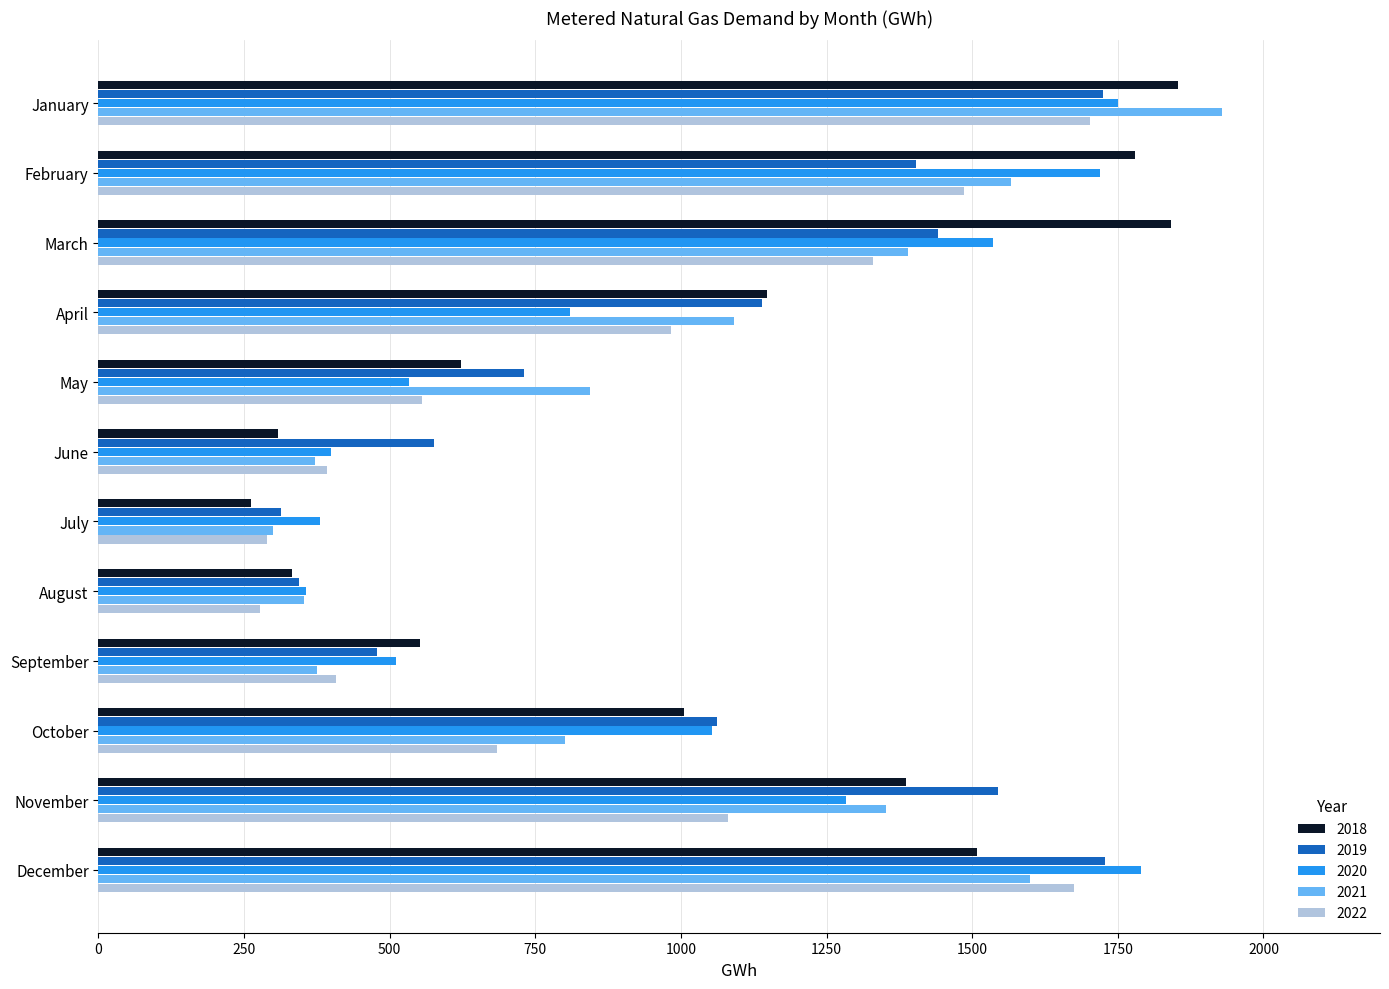

The 2019 series shows 209 at August. True or false?

False